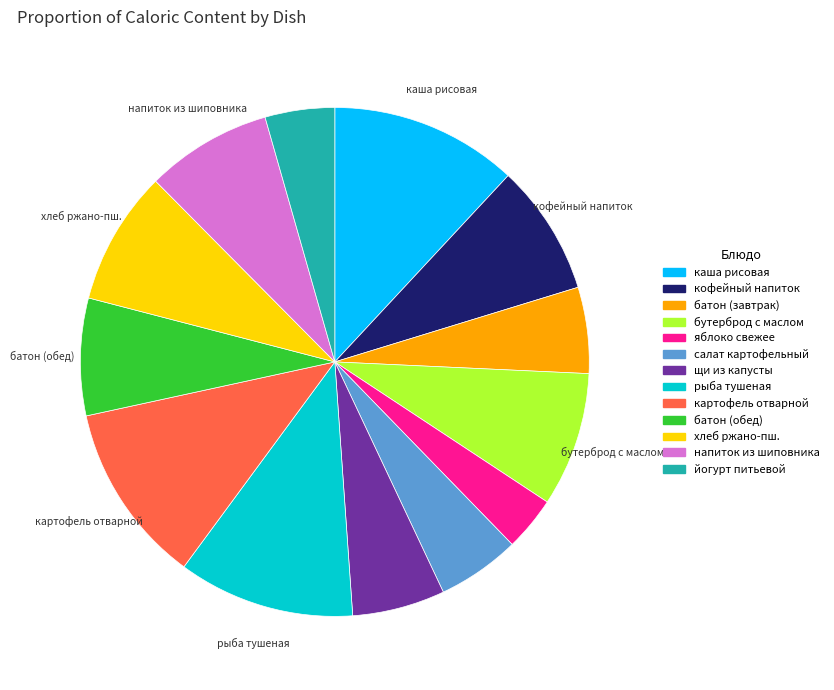

How many slices are in this pie chart?

13